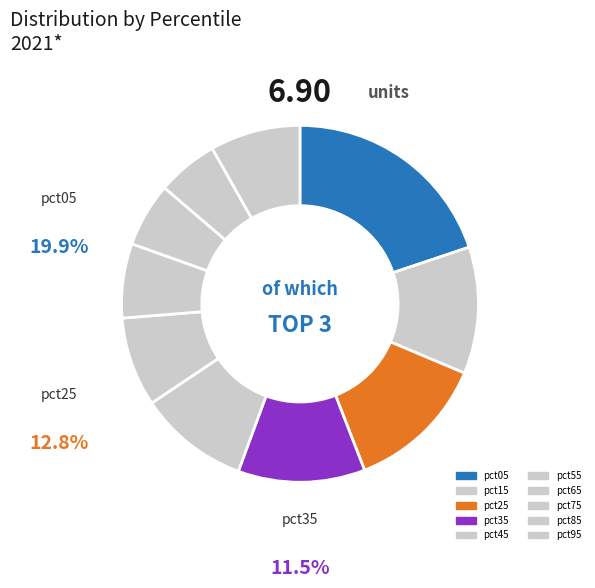

Do pct85 and pct35 together represent more than half of the pie?

No